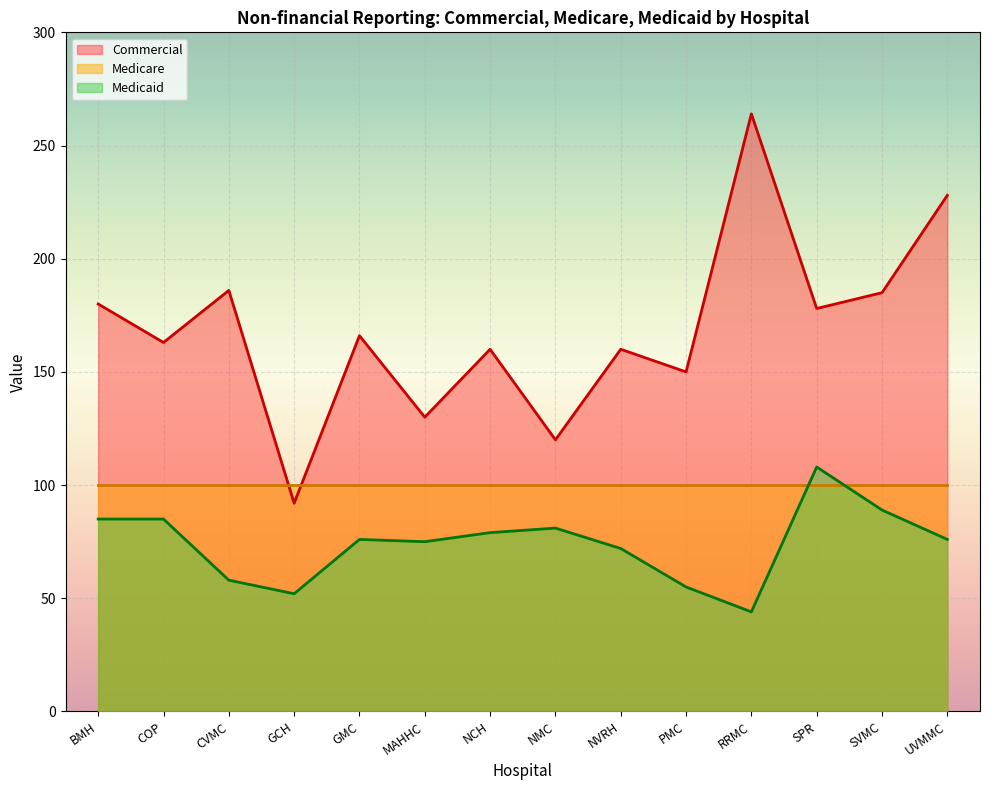

What are all the series names shown in the legend?

Commercial, Medicare, Medicaid